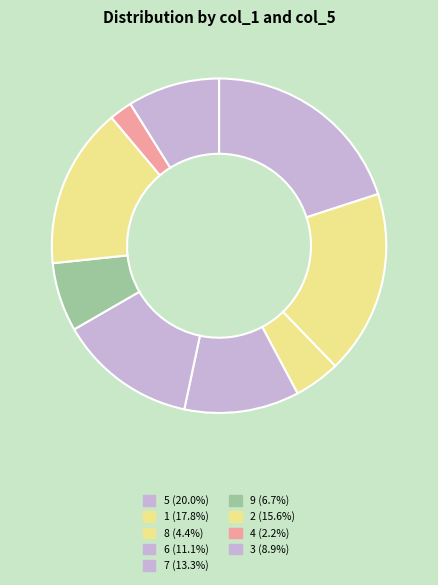

Does 9 account for over 50% of the chart?

No